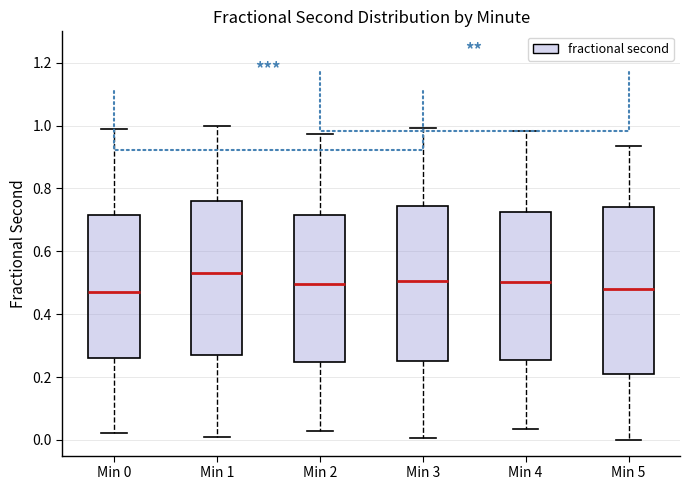

Reading left to right, transcribe this box plot: for each box, give where its median line is, the range the box spans, and where its two whiskers end, as read against the y-axis. The values are not printed on the chart, so give them approximately, as read against the axis.

Min 0: median 0.48, box 0.26 to 0.72, whiskers 0.02 to 0.98
Min 1: median 0.54, box 0.26 to 0.76, whiskers 0.00 to 1.00
Min 2: median 0.50, box 0.24 to 0.72, whiskers 0.02 to 0.98
Min 3: median 0.50, box 0.26 to 0.74, whiskers 0.00 to 1.00
Min 4: median 0.50, box 0.26 to 0.72, whiskers 0.04 to 0.98
Min 5: median 0.48, box 0.20 to 0.74, whiskers 0.00 to 0.94